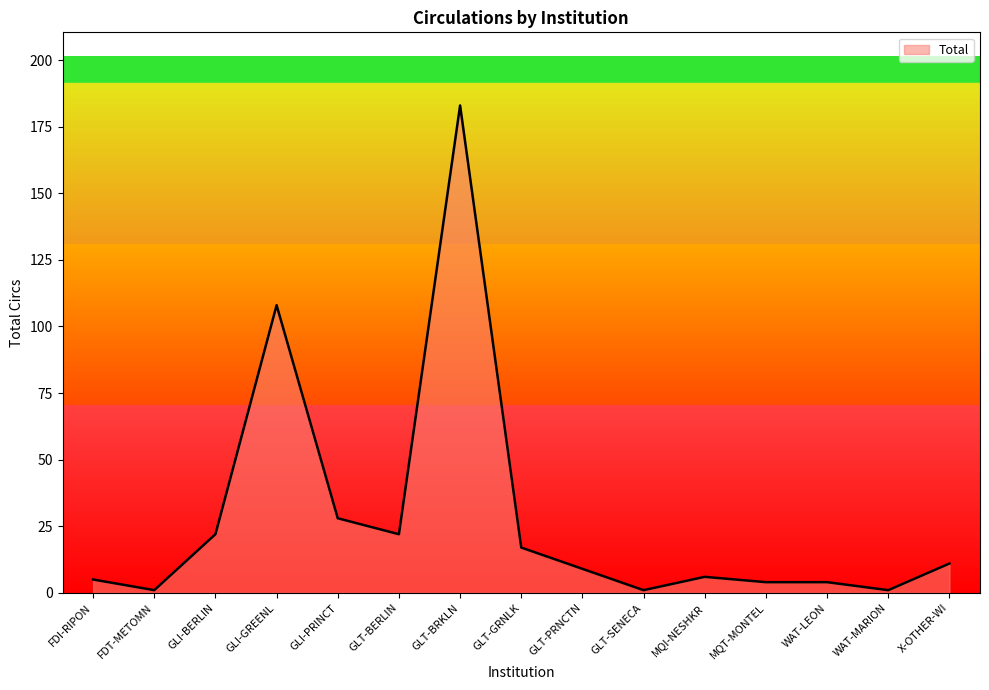

What is the smallest value displayed?

1